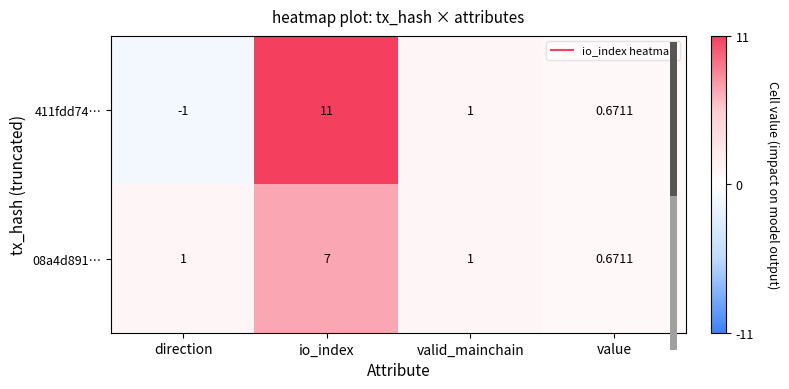

Which category has the lowest value in the 411fdd74… series?

direction